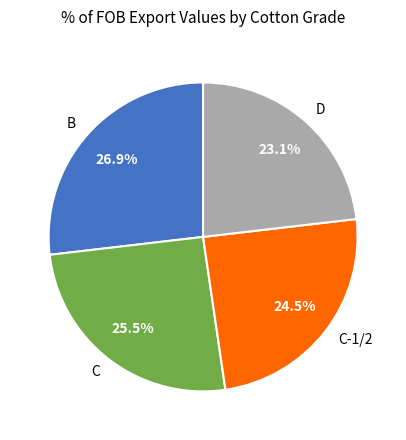

To the nearest percent, what is the combined percentage of D and C?

49%